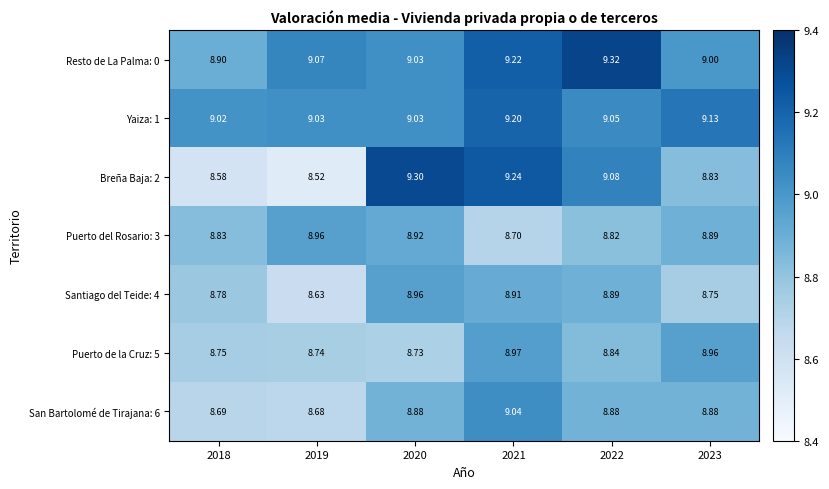

Is the value of San Bartolomé de Tirajana: 6 at 2018 greater than the value of Puerto del Rosario: 3 at 2020?

No